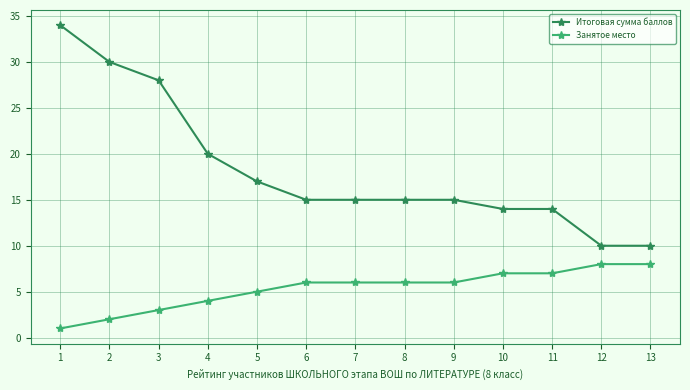

What is the difference between the Итоговая сумма баллов values at 13 and 11?

4